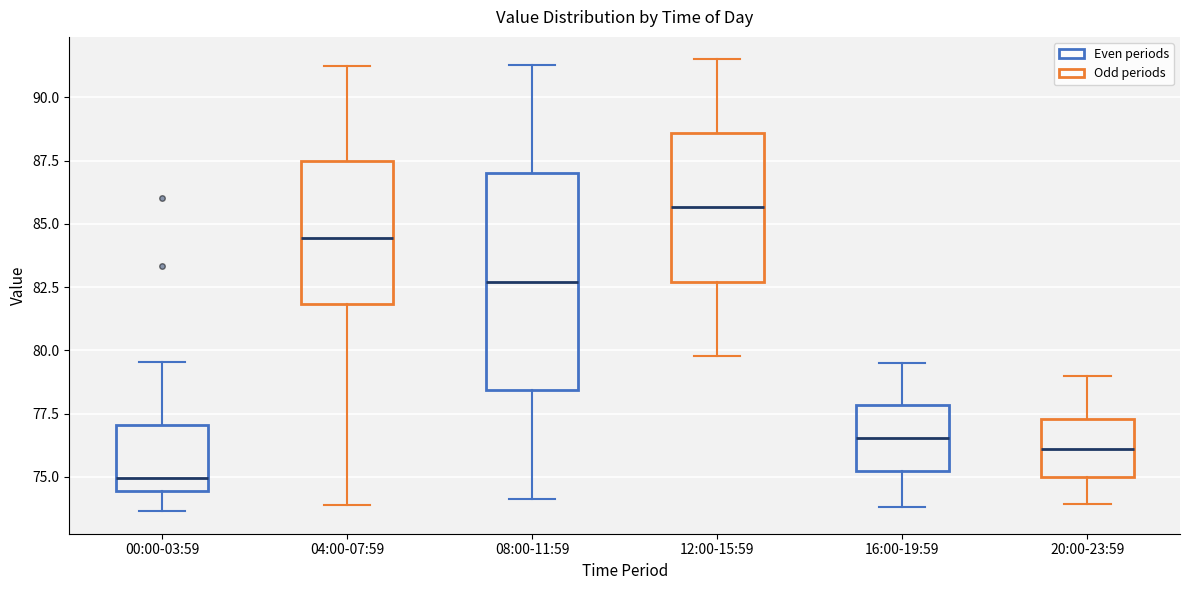

Reading left to right, read every box against the y-axis: the position of its median line, the range the box covers, and the ends of its whiskers. The values are not printed on the chart, so give them approximately, as read against the axis.

00:00-03:59: median 75.0, box 74.5 to 77.0, whiskers 73.5 to 79.5
04:00-07:59: median 84.5, box 82.0 to 87.5, whiskers 74.0 to 91.0
08:00-11:59: median 82.5, box 78.5 to 87.0, whiskers 74.0 to 91.5
12:00-15:59: median 85.5, box 82.5 to 88.5, whiskers 80.0 to 91.5
16:00-19:59: median 76.5, box 75.0 to 78.0, whiskers 74.0 to 79.5
20:00-23:59: median 76.0, box 75.0 to 77.5, whiskers 74.0 to 79.0